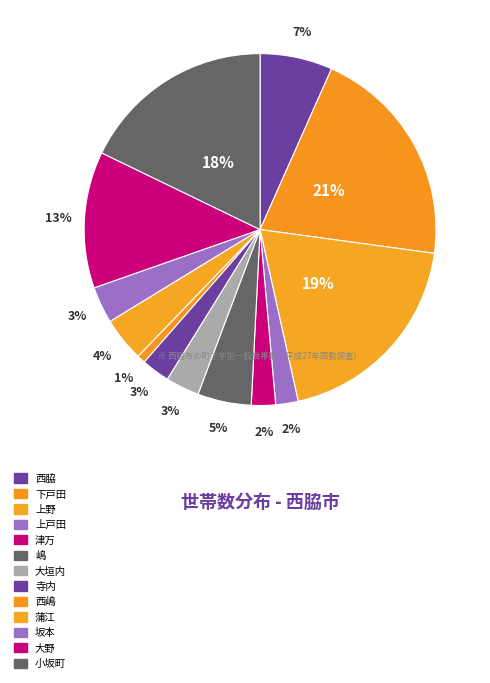

What percentage is the 津万 slice, to the nearest percent?

2%